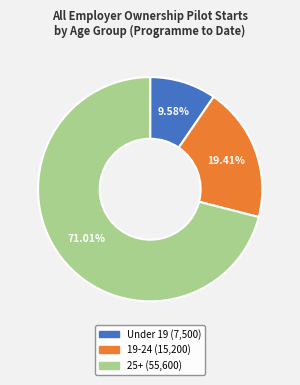

How many slices are in this pie chart?

3